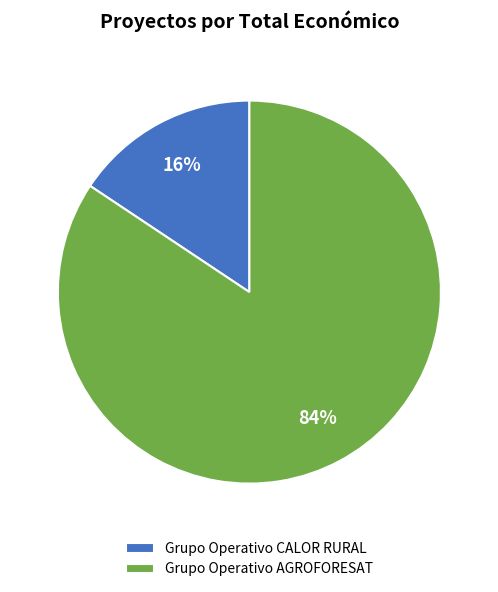

Which category has the biggest portion of the pie?

Grupo Operativo AGROFORESAT